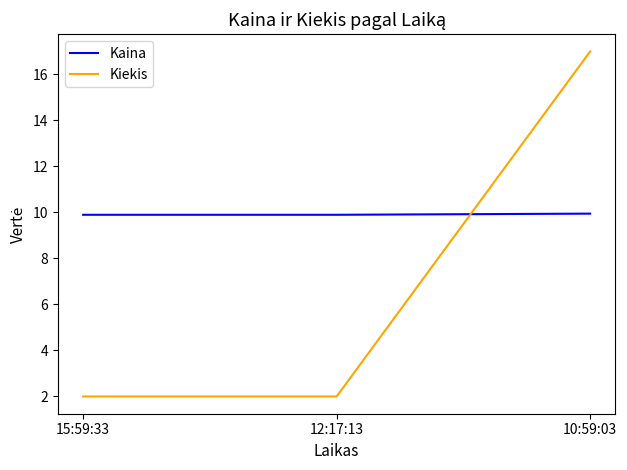

What are all the series names shown in the legend?

Kaina, Kiekis